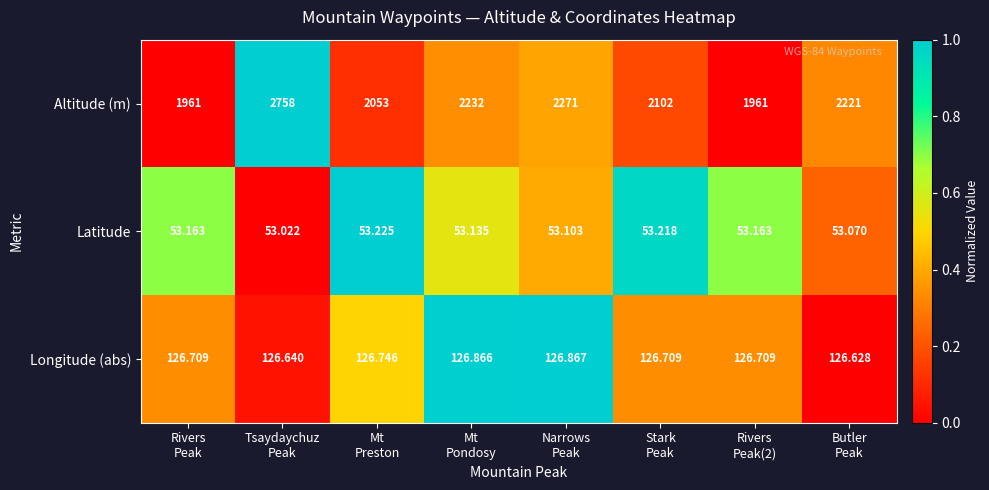

Which label corresponds to the largest value in the chart?

Tsaydaychuz
Peak